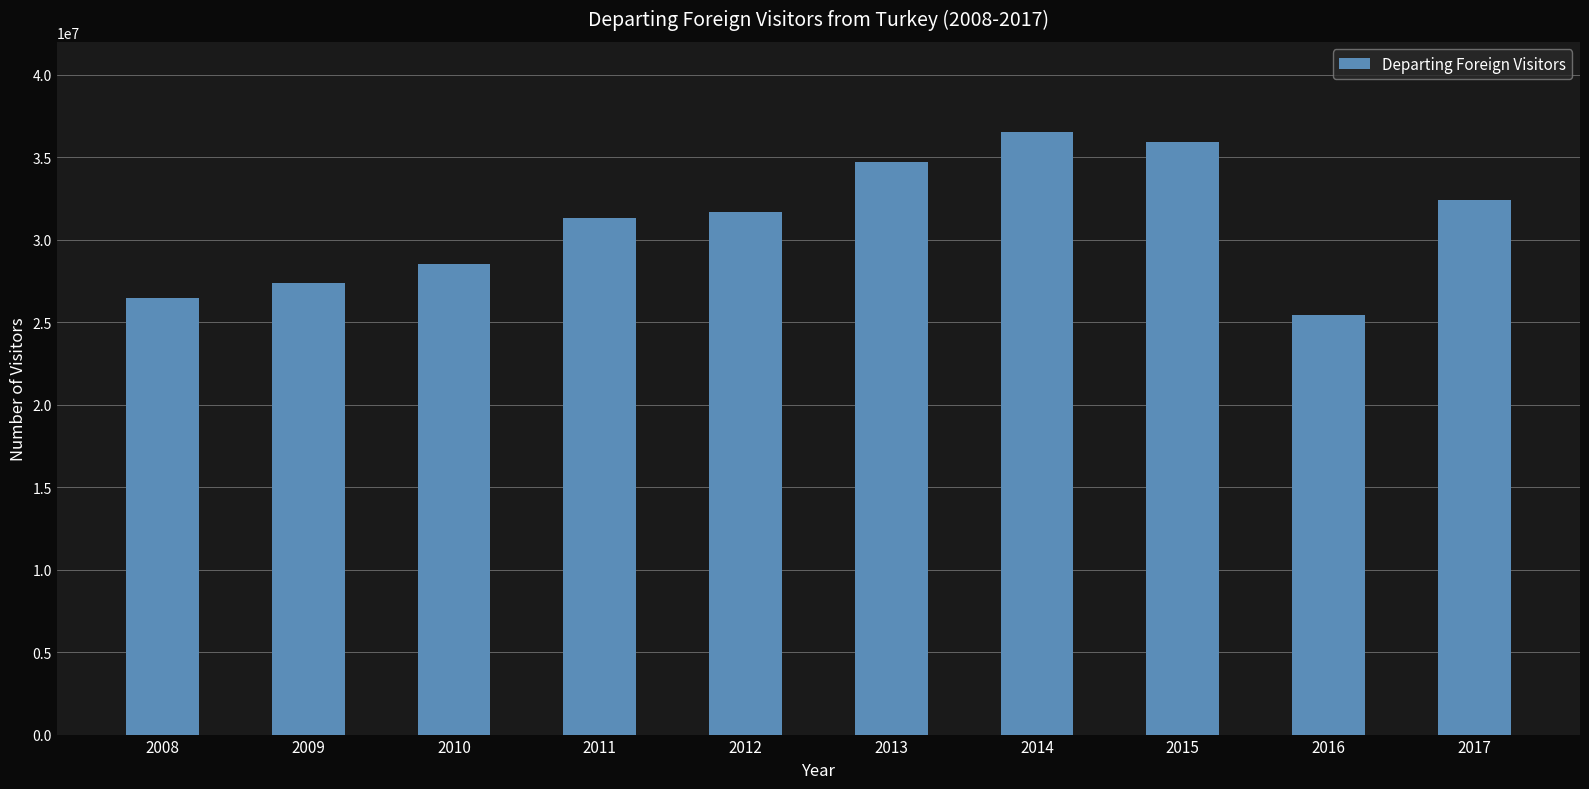

What is the difference between the maximum and minimum values?

11075061